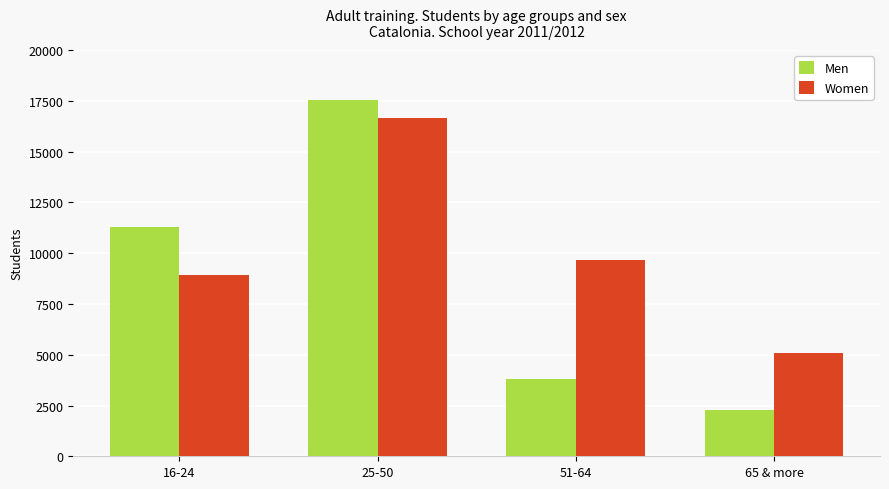

What is the minimum value shown in the chart?

2291